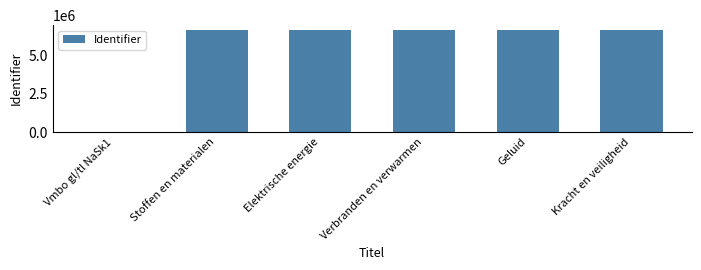

Read the value at Stoffen en materialen.

6614276